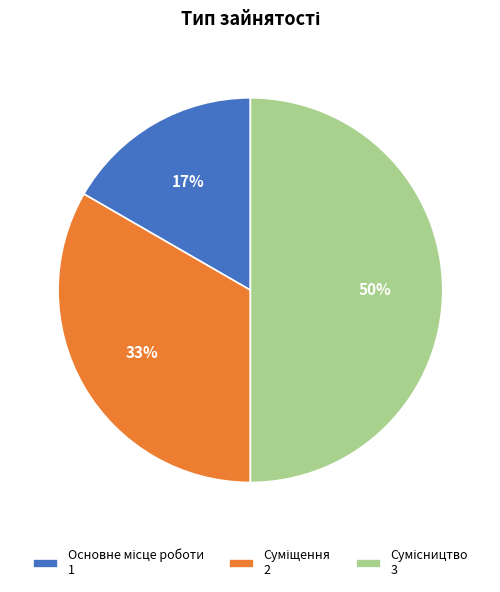

To the nearest percent, what is the average slice percentage?

33%